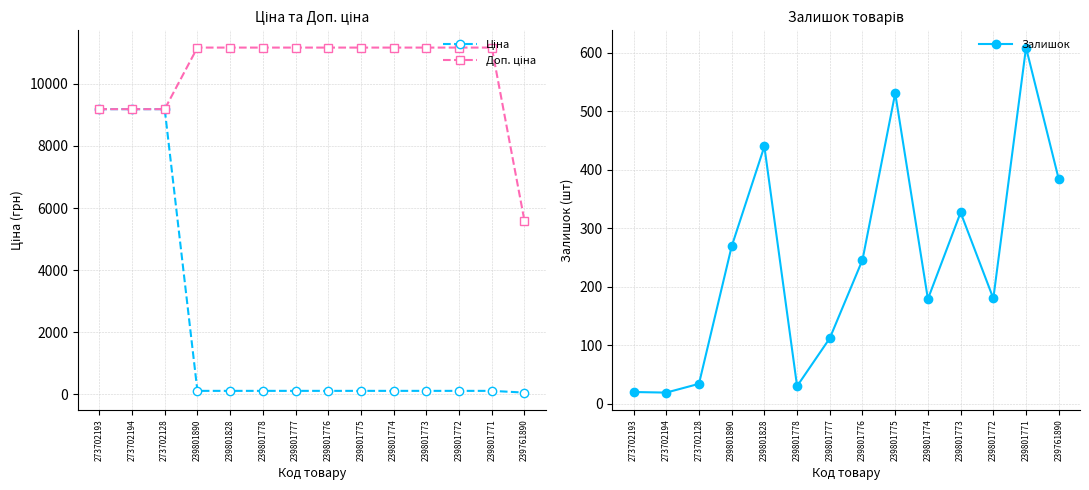

True or false: Ціна has a value of 44.8 at 239801828.

False